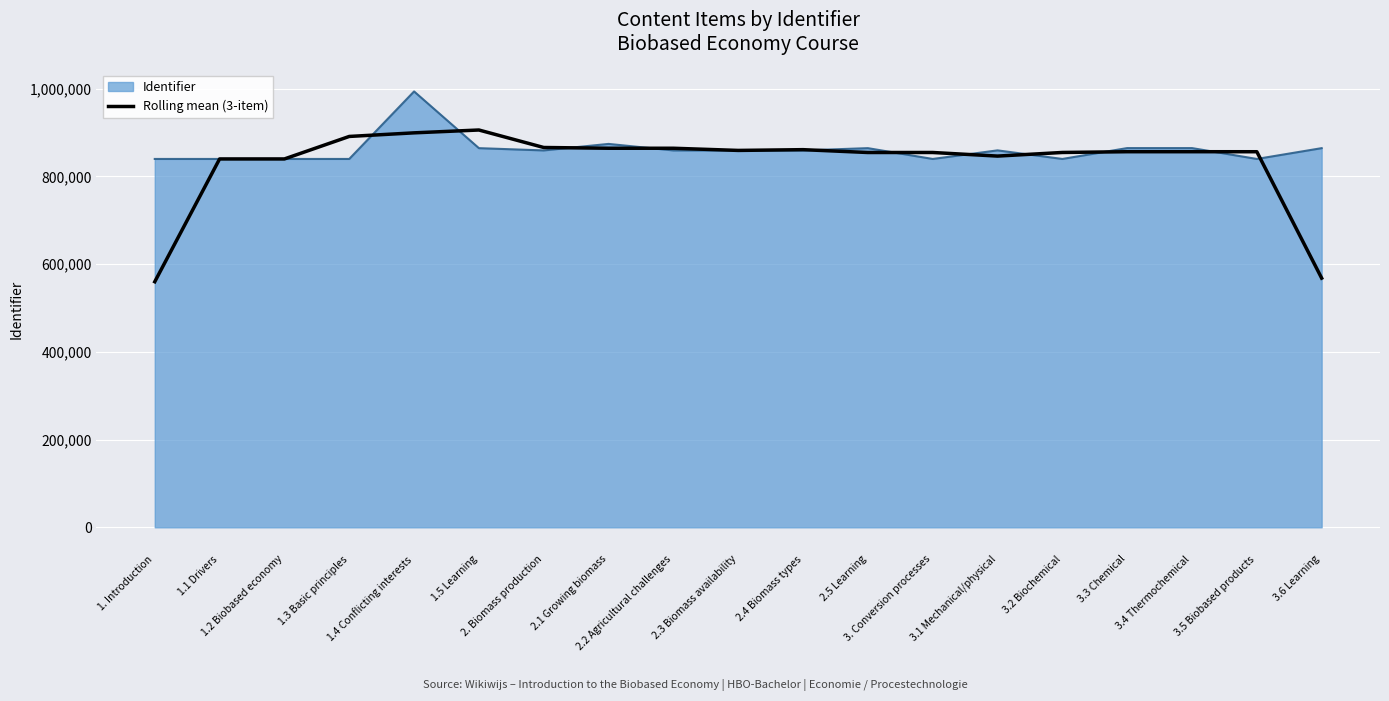

What position from the right is 1.3 Basic principles?

16